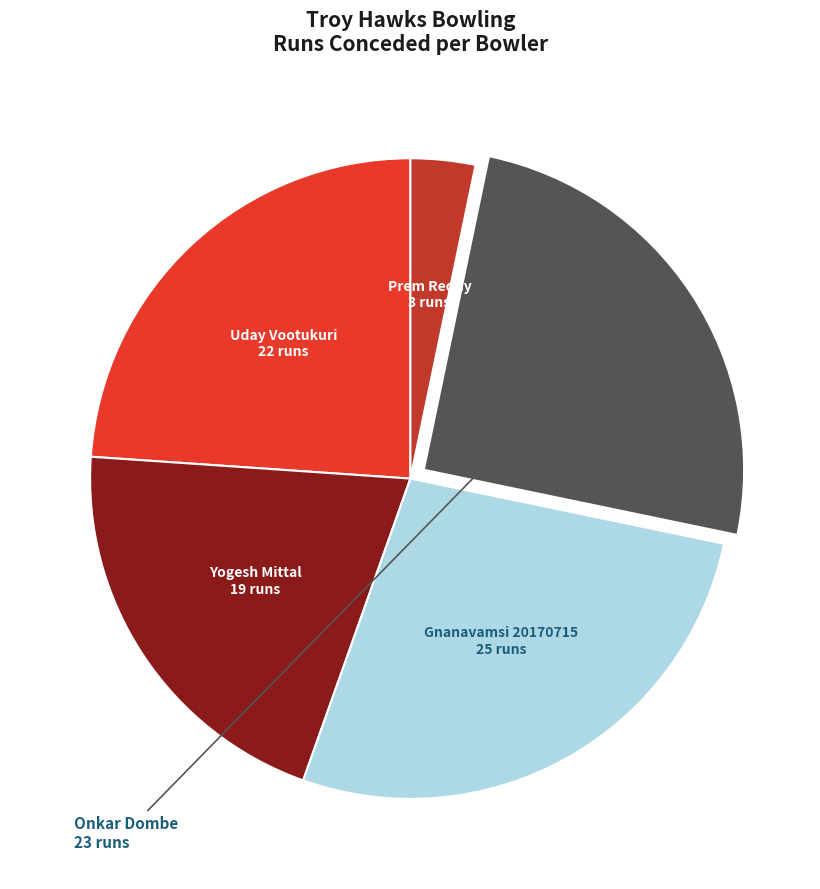

How many slices are in this pie chart?

5